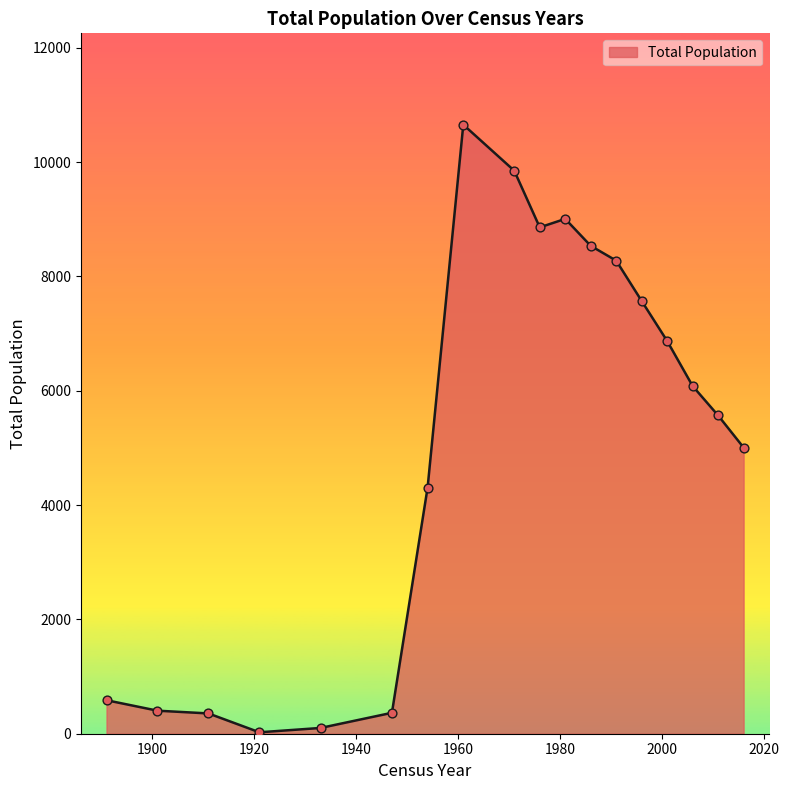

What is the greatest value displayed?

10654